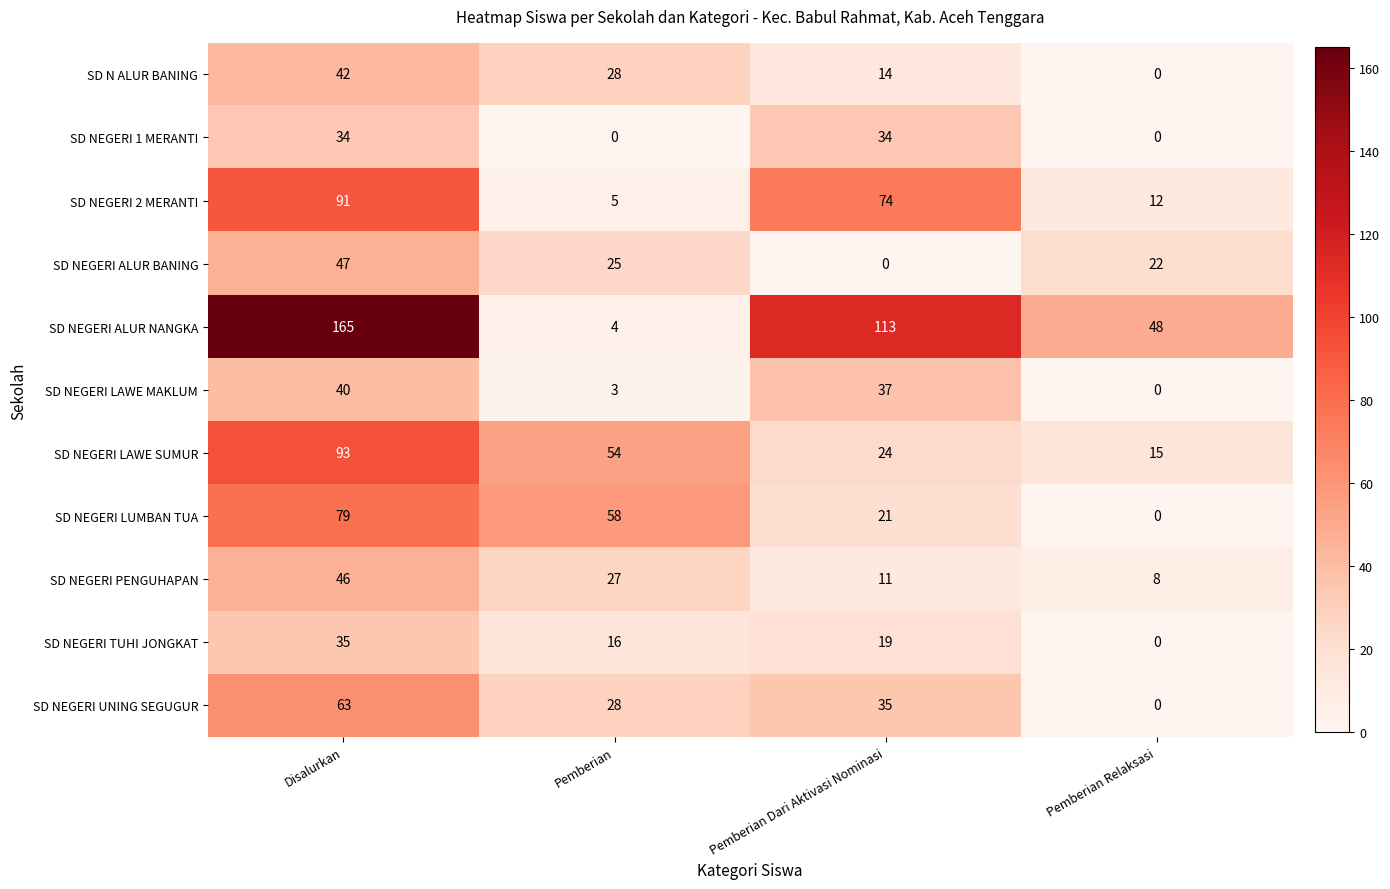

How many values in the SD NEGERI LAWE SUMUR series are below 54?

2